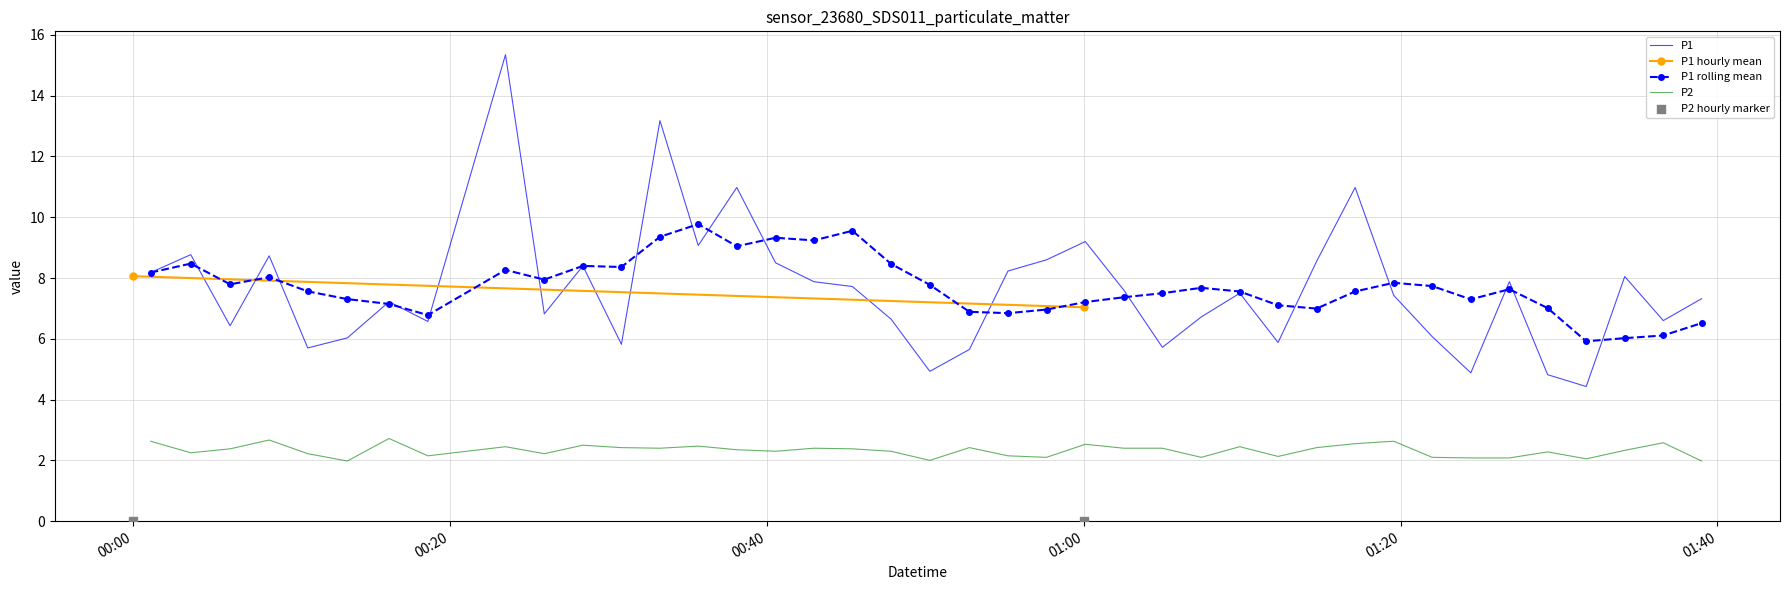

What is the minimum value for P1 rolling mean?

5.9